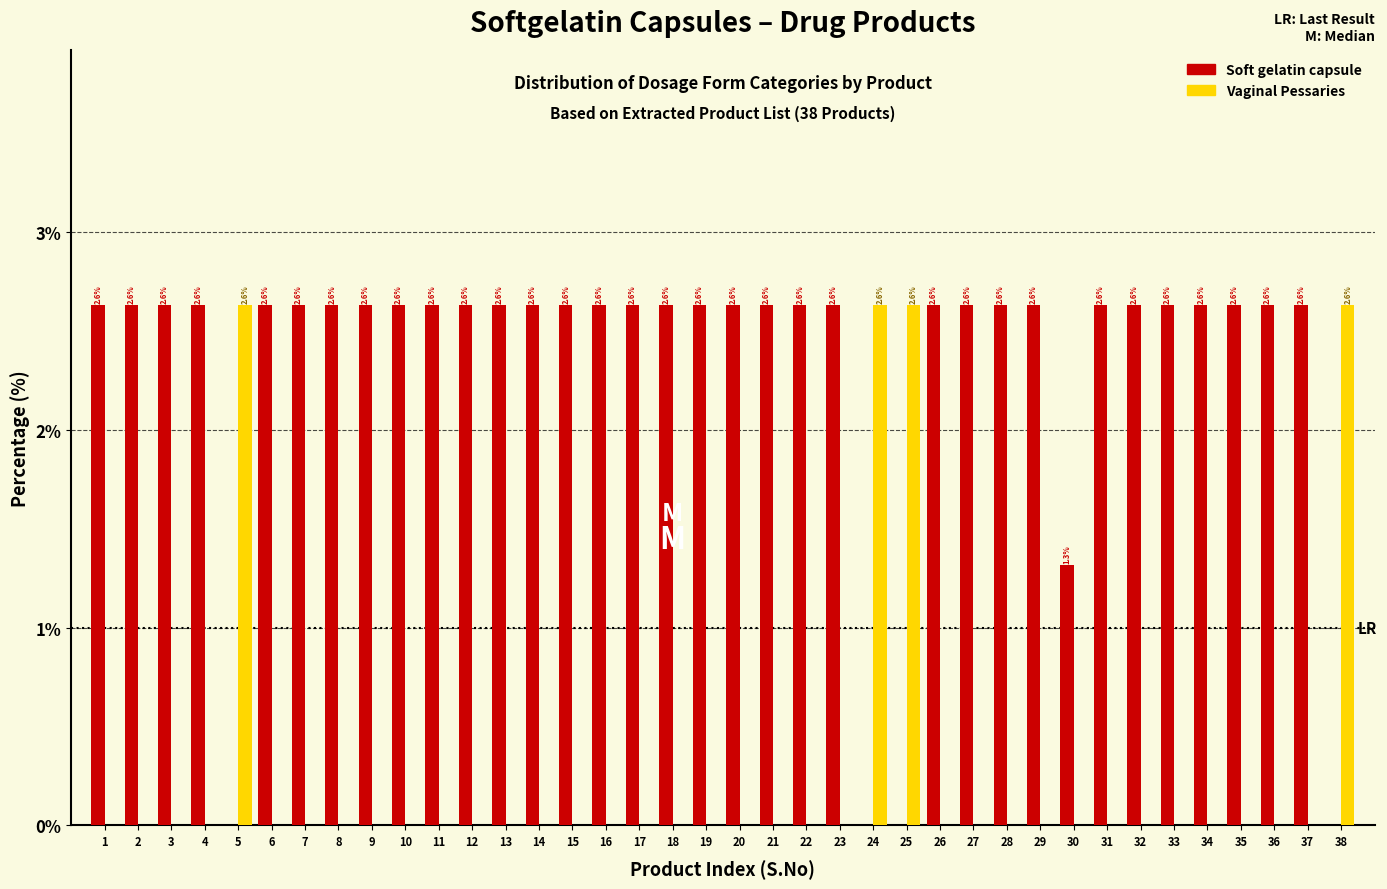

Reading right to left, what are all the values shown in this chart?

Soft gelatin capsule: 38=0.0	37=2.6	36=2.6	35=2.6	34=2.6	33=2.6	32=2.6	31=2.6	30=1.3	29=2.6	28=2.6	27=2.6	26=2.6	25=0.0	24=0.0	23=2.6	22=2.6	21=2.6	20=2.6	19=2.6	18=2.6	17=2.6	16=2.6	15=2.6	14=2.6	13=2.6	12=2.6	11=2.6	10=2.6	9=2.6	8=2.6	7=2.6	6=2.6	5=0.0	4=2.6	3=2.6	2=2.6	1=2.6
Vaginal Pessaries: 38=2.6	37=0.0	36=0.0	35=0.0	34=0.0	33=0.0	32=0.0	31=0.0	30=0.0	29=0.0	28=0.0	27=0.0	26=0.0	25=2.6	24=2.6	23=0.0	22=0.0	21=0.0	20=0.0	19=0.0	18=0.0	17=0.0	16=0.0	15=0.0	14=0.0	13=0.0	12=0.0	11=0.0	10=0.0	9=0.0	8=0.0	7=0.0	6=0.0	5=2.6	4=0.0	3=0.0	2=0.0	1=0.0